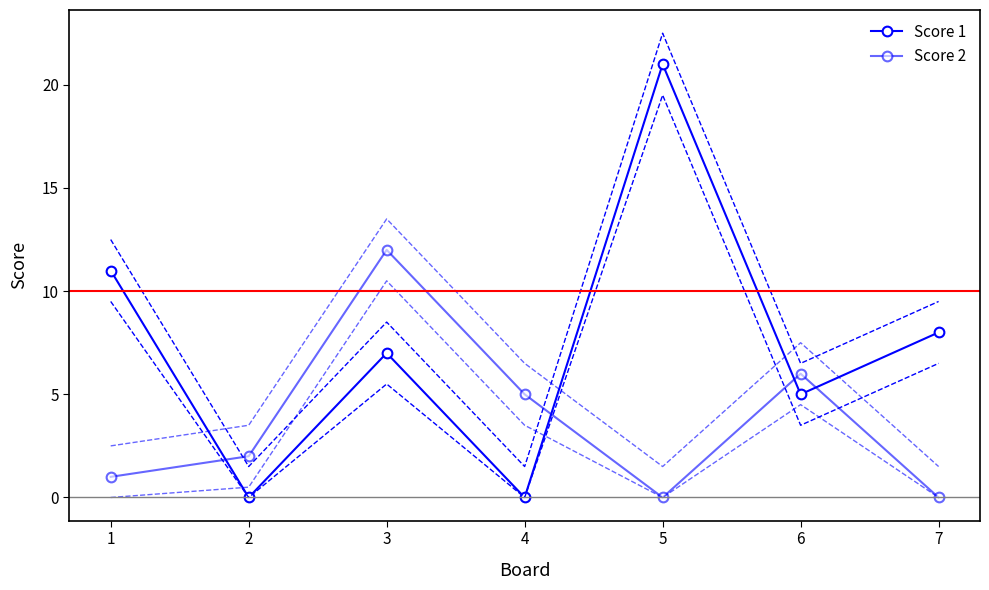

What is the sum of the Score 2 values at 1 and 5?

1